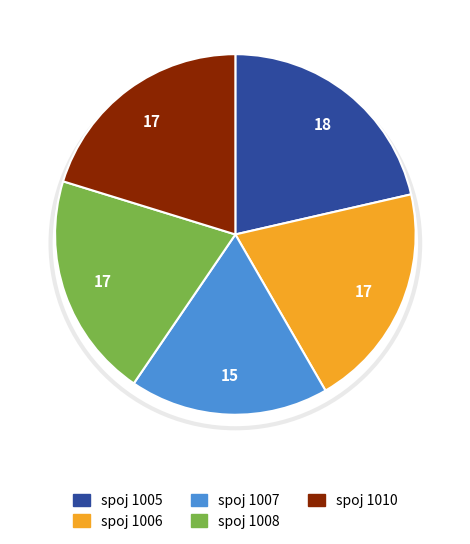

Does any single category account for the majority?

No